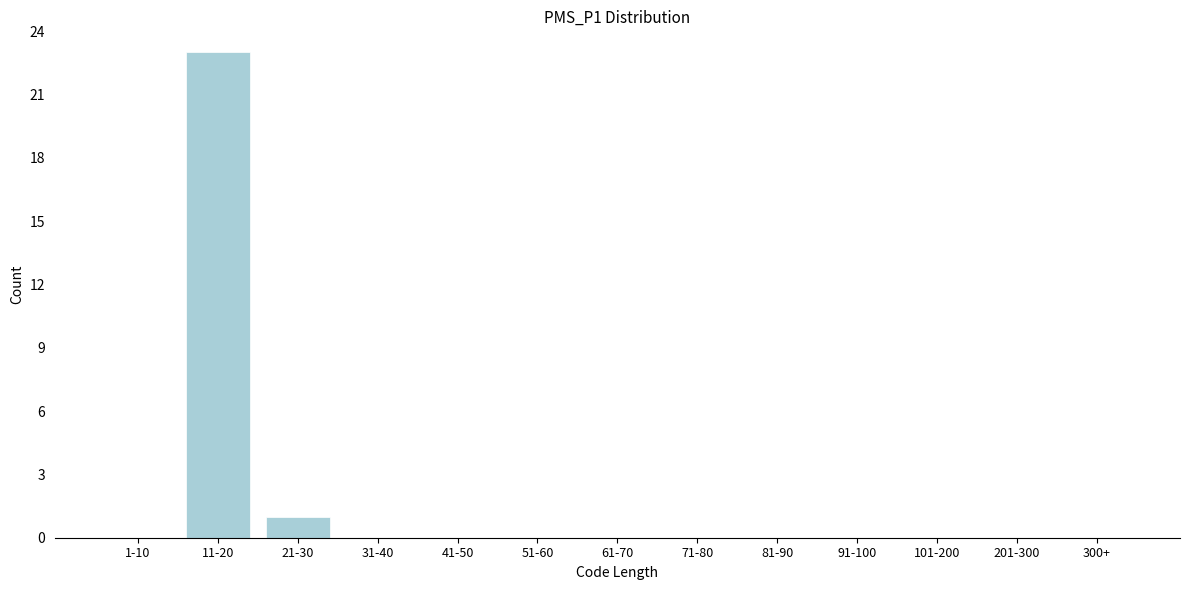

Reading right to left, what are all the values shown in this chart?

300+=0	201-300=0	101-200=0	91-100=0	81-90=0	71-80=0	61-70=0	51-60=0	41-50=0	31-40=0	21-30=1	11-20=23	1-10=0